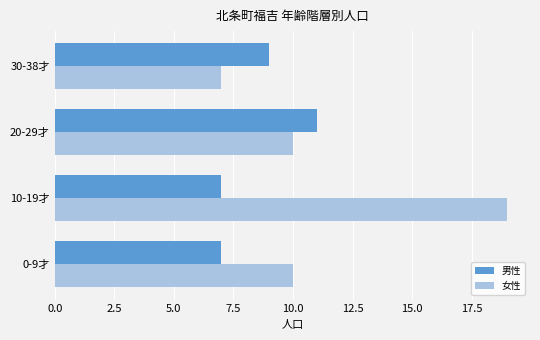

Which series has the widest spread of values?

女性